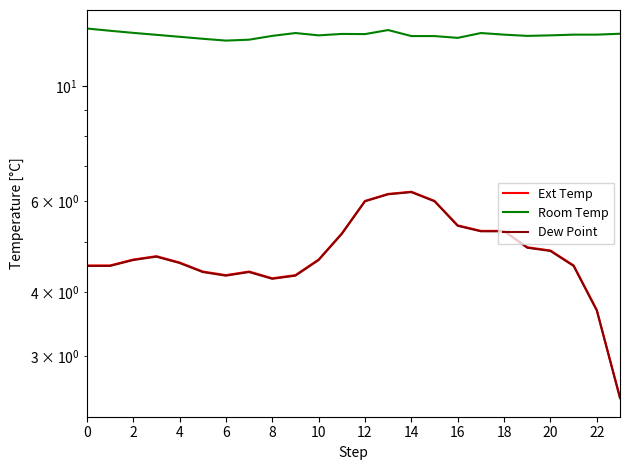

What is the sum of all Room Temp values?

301.9